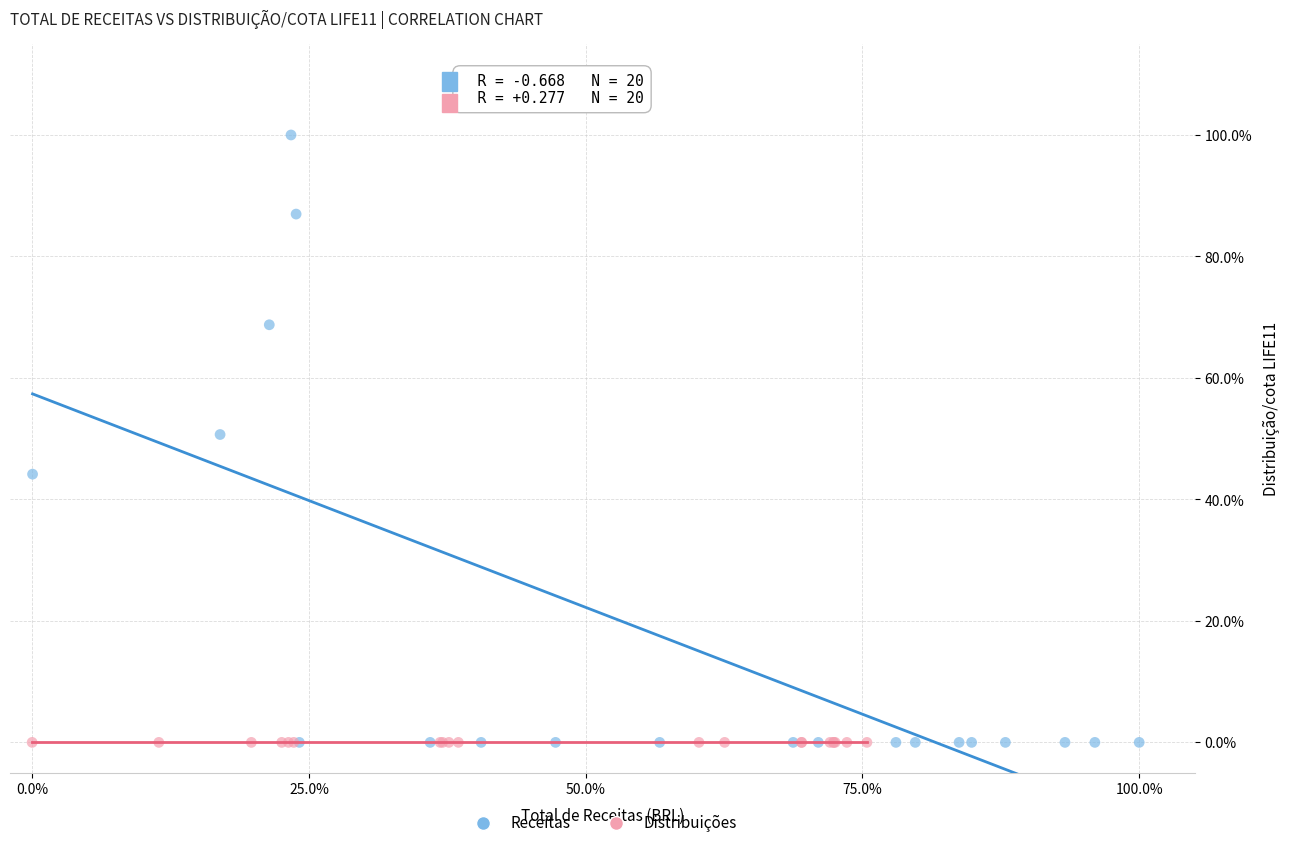

What are all the series names shown in the legend?

Receitas, Distribuições